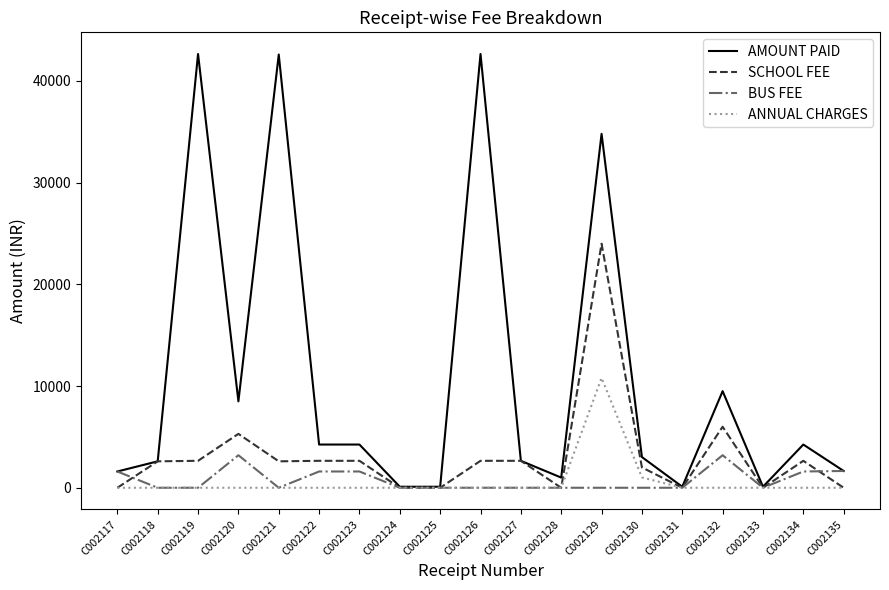

Which series has the largest total across all categories?

AMOUNT PAID